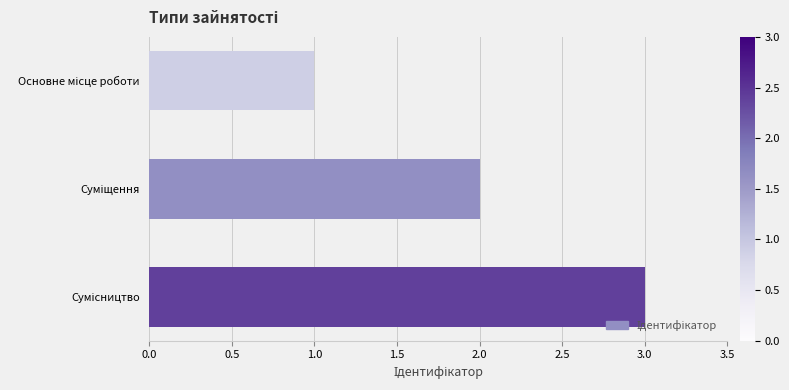

How many data points are less than 2?

1